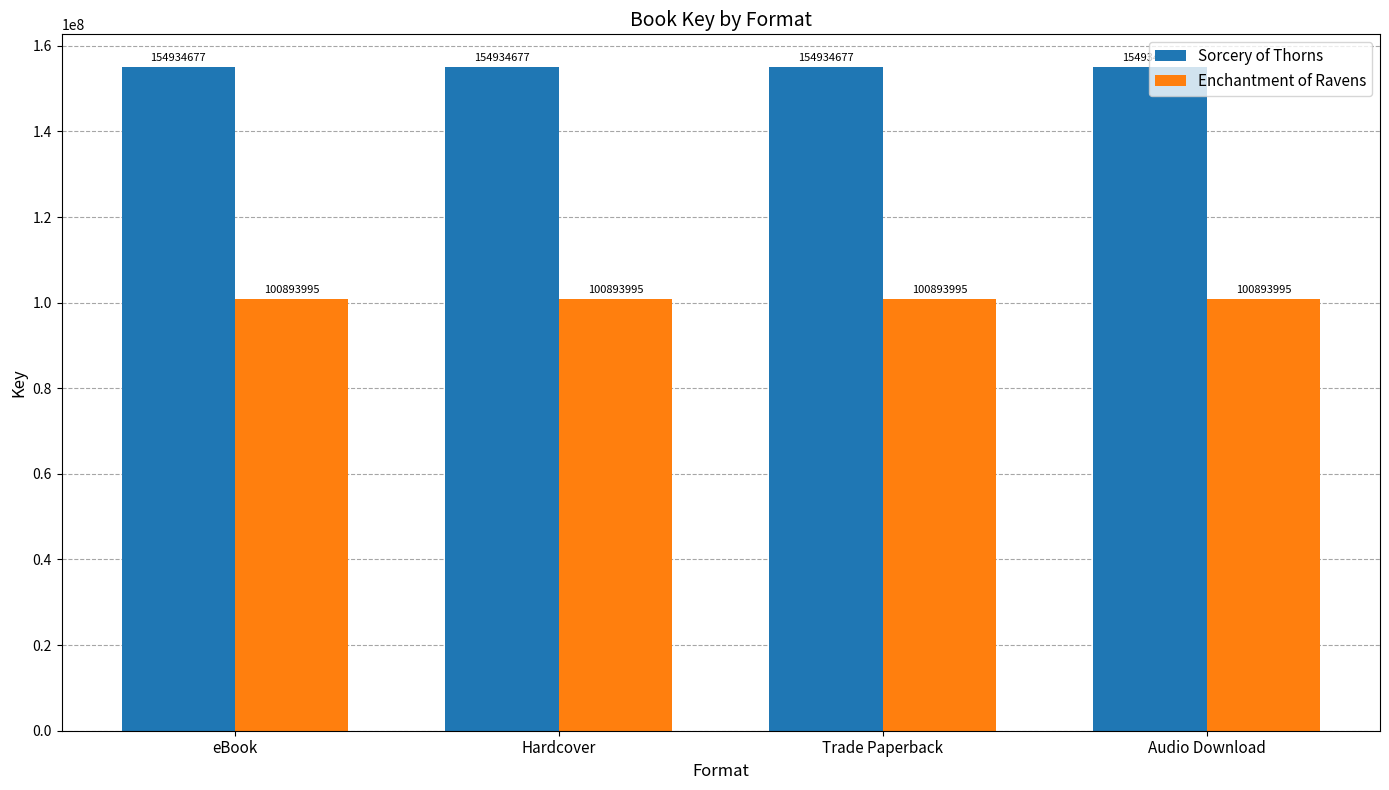

What value does the Enchantment of Ravens series have at eBook?

100893995